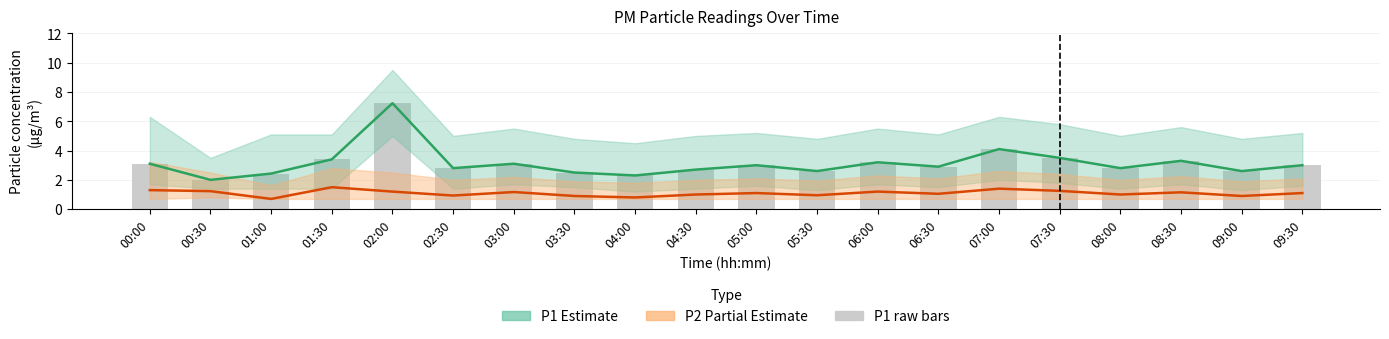

True or false: P1 raw has a value of 1.0 at 07:00.

False